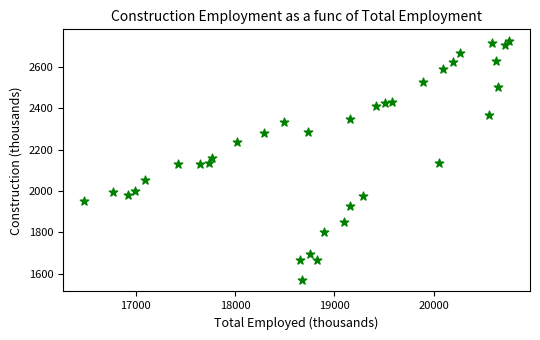

What is the range of Y values (max minus min)?

1152.1